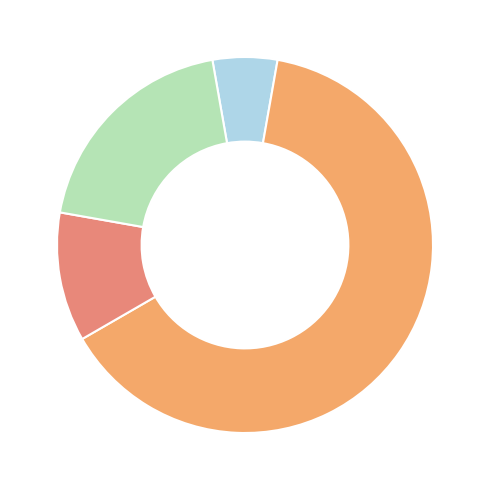

How many slices are in this pie chart?

4